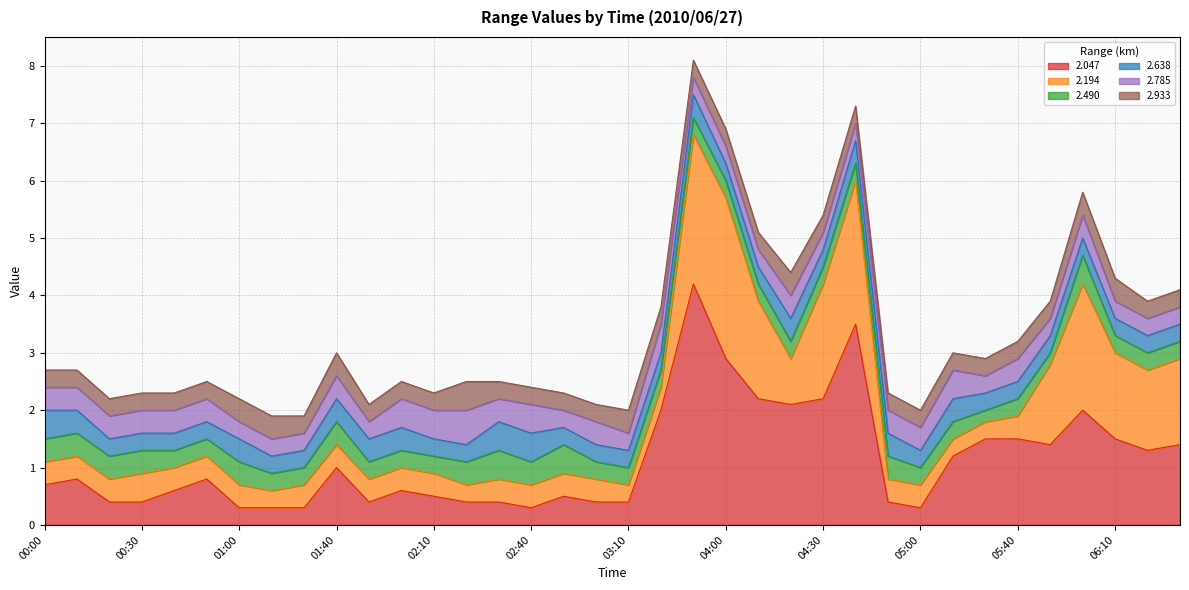

Reading left to right, list all the values displayed in this chart.

2.047: 00:00=0.7	00:10=0.8	00:20=0.4	00:30=0.4	00:40=0.6	00:50=0.8	01:00=0.3	01:10=0.3	01:30=0.3	01:40=1.0	01:50=0.4	02:00=0.6	02:10=0.5	02:20=0.4	02:30=0.4	02:40=0.3	02:50=0.5	03:00=0.4	03:10=0.4	03:20=2.0	03:50=4.2	04:00=2.9	04:10=2.2	04:20=2.1	04:30=2.2	04:40=3.5	04:50=0.4	05:00=0.3	05:20=1.2	05:30=1.5	05:40=1.5	05:50=1.4	06:00=2.0	06:10=1.5	06:20=1.3	06:30=1.4
2.194: 00:00=0.4	00:10=0.4	00:20=0.4	00:30=0.5	00:40=0.4	00:50=0.4	01:00=0.4	01:10=0.3	01:30=0.4	01:40=0.4	01:50=0.4	02:00=0.4	02:10=0.4	02:20=0.3	02:30=0.4	02:40=0.4	02:50=0.4	03:00=0.4	03:10=0.3	03:20=0.4	03:50=2.6	04:00=2.8	04:10=1.7	04:20=0.8	04:30=2.0	04:40=2.5	04:50=0.4	05:00=0.4	05:20=0.3	05:30=0.3	05:40=0.4	05:50=1.4	06:00=2.2	06:10=1.5	06:20=1.4	06:30=1.5
2.490: 00:00=0.4	00:10=0.4	00:20=0.4	00:30=0.4	00:40=0.3	00:50=0.3	01:00=0.4	01:10=0.3	01:30=0.3	01:40=0.4	01:50=0.3	02:00=0.3	02:10=0.3	02:20=0.4	02:30=0.5	02:40=0.4	02:50=0.5	03:00=0.3	03:10=0.3	03:20=0.3	03:50=0.3	04:00=0.3	04:10=0.3	04:20=0.3	04:30=0.3	04:40=0.3	04:50=0.4	05:00=0.3	05:20=0.3	05:30=0.2	05:40=0.3	05:50=0.2	06:00=0.5	06:10=0.3	06:20=0.3	06:30=0.3
2.638: 00:00=0.5	00:10=0.4	00:20=0.3	00:30=0.3	00:40=0.3	00:50=0.3	01:00=0.4	01:10=0.3	01:30=0.3	01:40=0.4	01:50=0.4	02:00=0.4	02:10=0.3	02:20=0.3	02:30=0.5	02:40=0.5	02:50=0.3	03:00=0.3	03:10=0.3	03:20=0.3	03:50=0.4	04:00=0.3	04:10=0.3	04:20=0.4	04:30=0.3	04:40=0.4	04:50=0.4	05:00=0.3	05:20=0.4	05:30=0.3	05:40=0.3	05:50=0.3	06:00=0.3	06:10=0.3	06:20=0.3	06:30=0.3
2.785: 00:00=0.4	00:10=0.4	00:20=0.4	00:30=0.4	00:40=0.4	00:50=0.4	01:00=0.3	01:10=0.3	01:30=0.3	01:40=0.4	01:50=0.3	02:00=0.5	02:10=0.5	02:20=0.6	02:30=0.4	02:40=0.5	02:50=0.3	03:00=0.4	03:10=0.3	03:20=0.5	03:50=0.3	04:00=0.3	04:10=0.3	04:20=0.4	04:30=0.3	04:40=0.3	04:50=0.4	05:00=0.4	05:20=0.5	05:30=0.3	05:40=0.4	05:50=0.3	06:00=0.4	06:10=0.3	06:20=0.3	06:30=0.3
2.933: 00:00=0.3	00:10=0.3	00:20=0.3	00:30=0.3	00:40=0.3	00:50=0.3	01:00=0.4	01:10=0.4	01:30=0.3	01:40=0.4	01:50=0.3	02:00=0.3	02:10=0.3	02:20=0.5	02:30=0.3	02:40=0.3	02:50=0.3	03:00=0.3	03:10=0.4	03:20=0.3	03:50=0.3	04:00=0.3	04:10=0.3	04:20=0.4	04:30=0.3	04:40=0.3	04:50=0.3	05:00=0.3	05:20=0.3	05:30=0.3	05:40=0.3	05:50=0.3	06:00=0.4	06:10=0.4	06:20=0.3	06:30=0.3